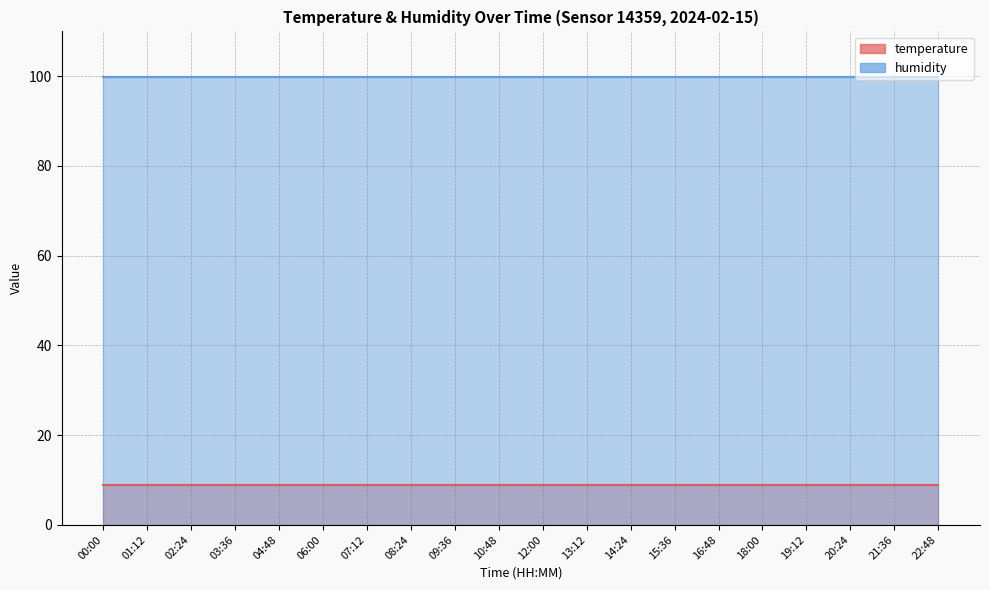

At which category is the sum across all series the highest?

00:00